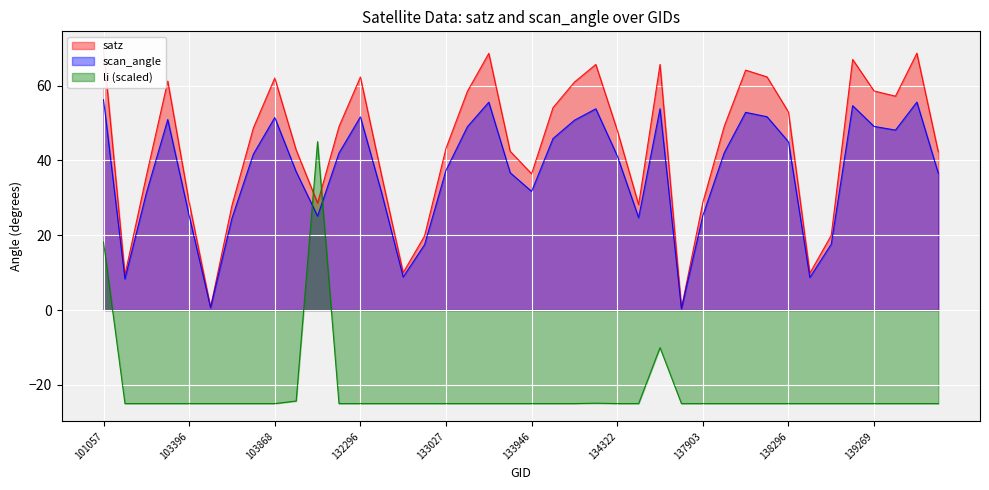

What is the total value across all series at 134322?

64.3